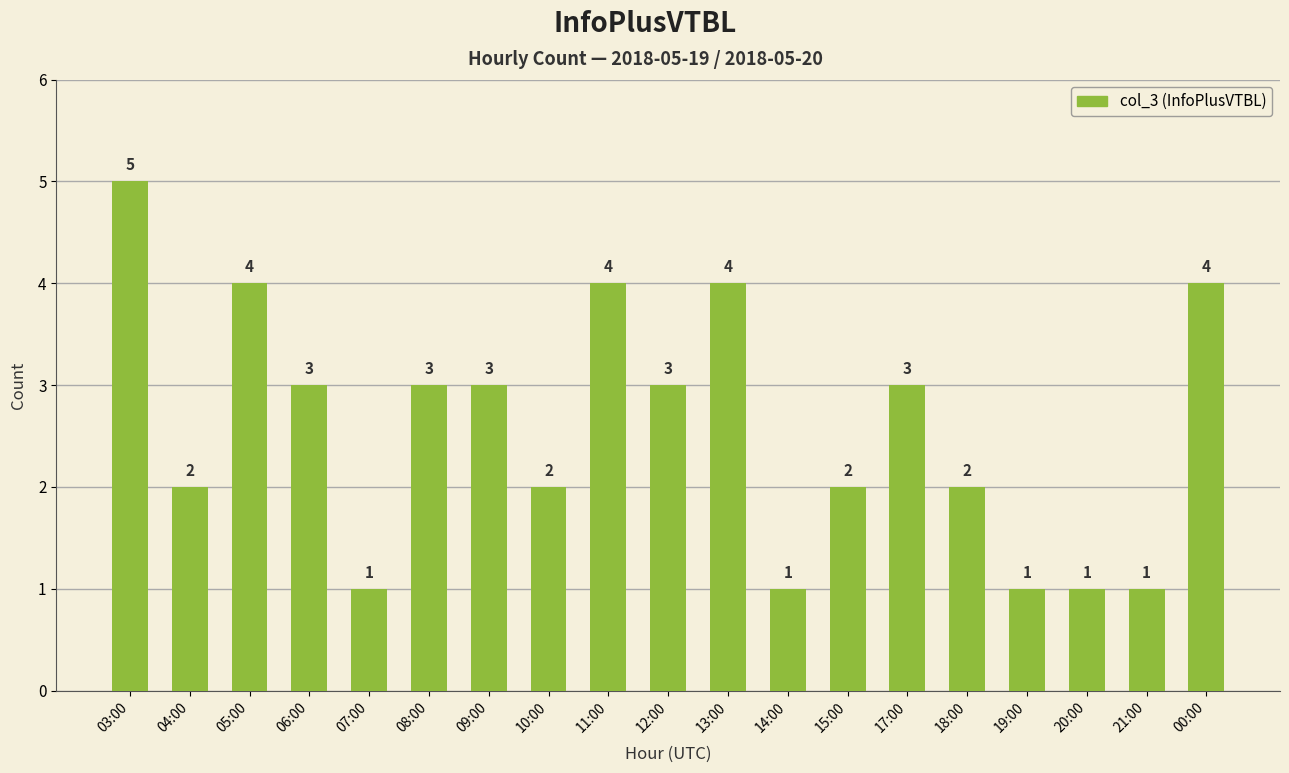

How many distinct data groups are displayed?

1